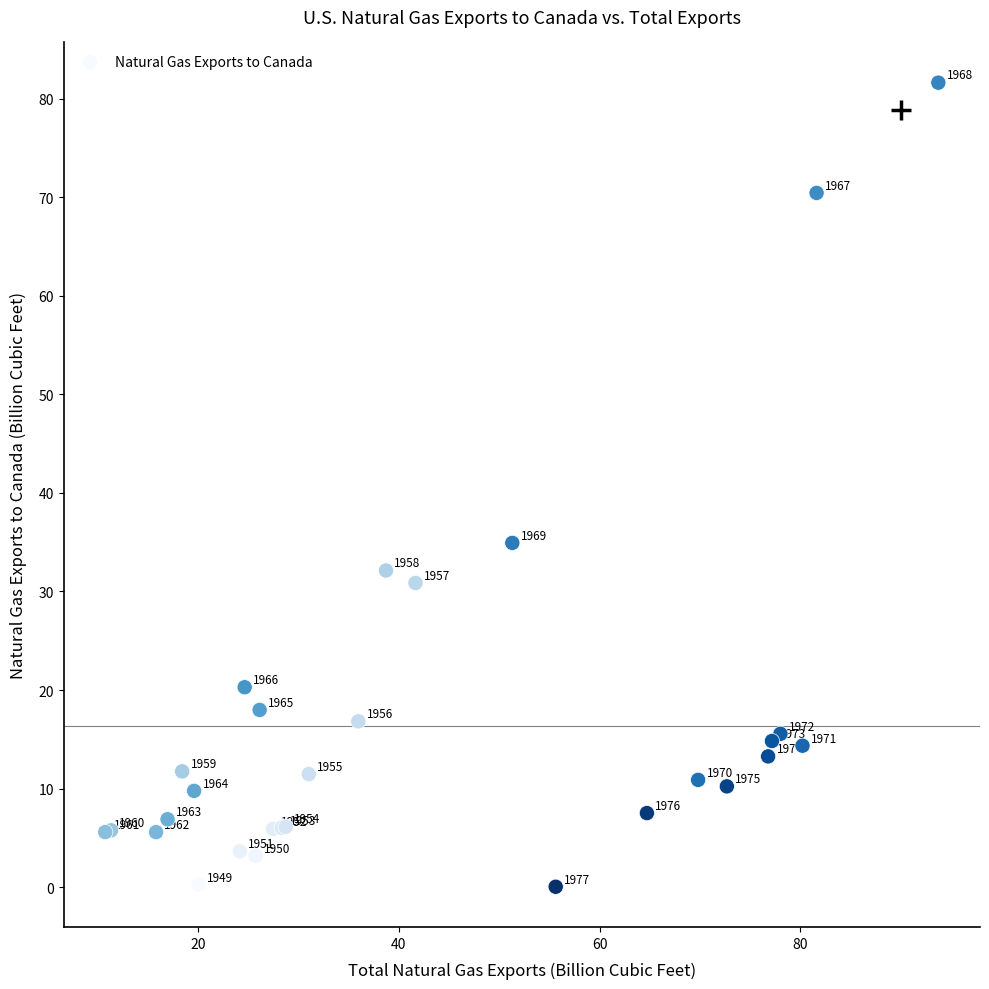

What Y value in the scatter plot is closest to 40?

34.9